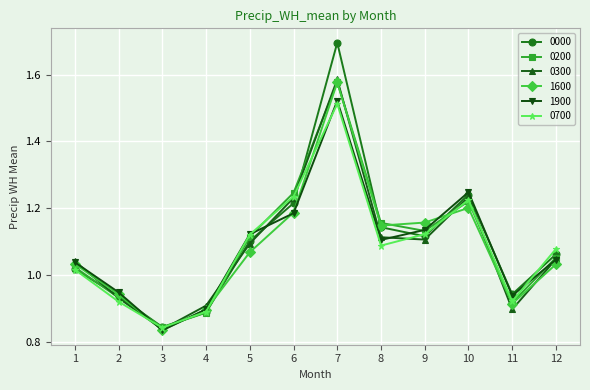

Which category has the lowest value in the 0700 series?

3